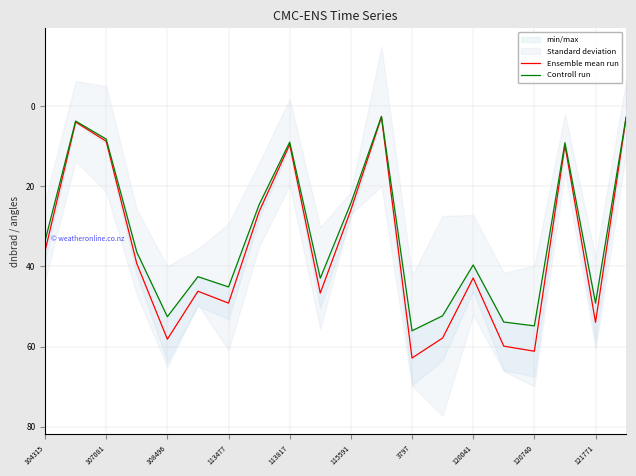

What is the lowest value of the Controll run series?

2.6